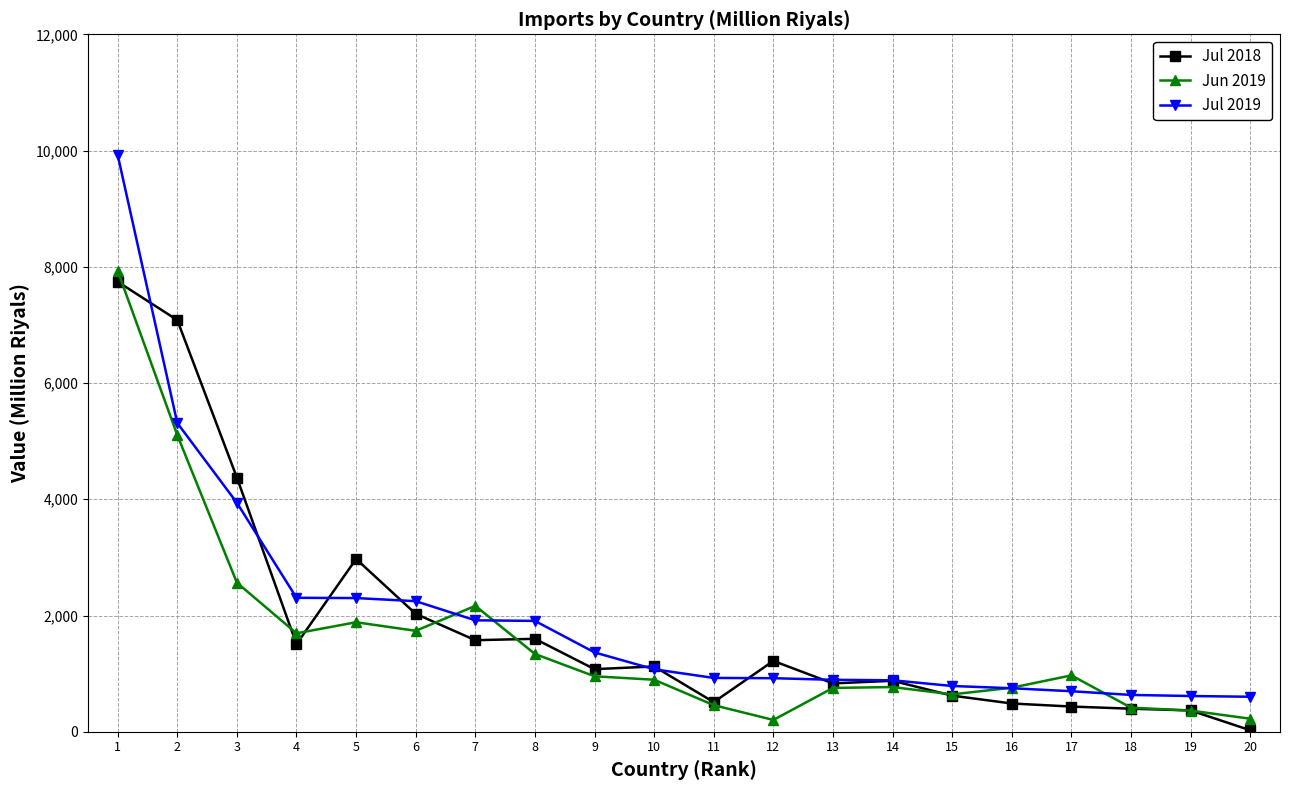

Which series has the largest total across all categories?

Jul 2019